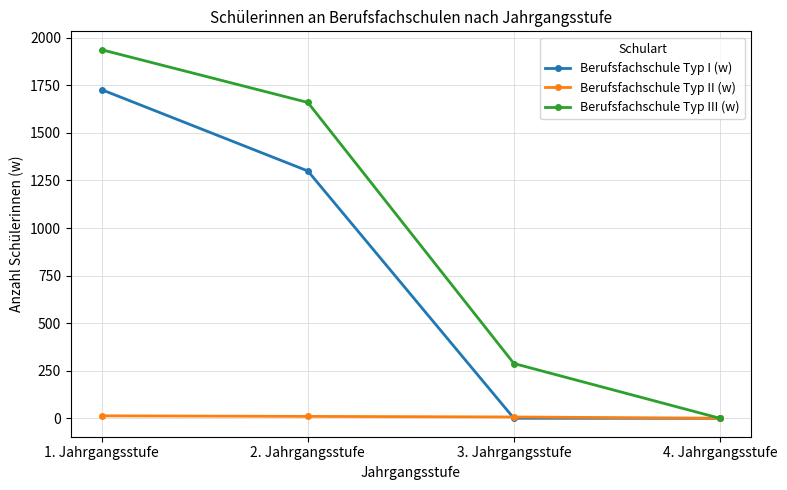

How many data points does each series have?

4